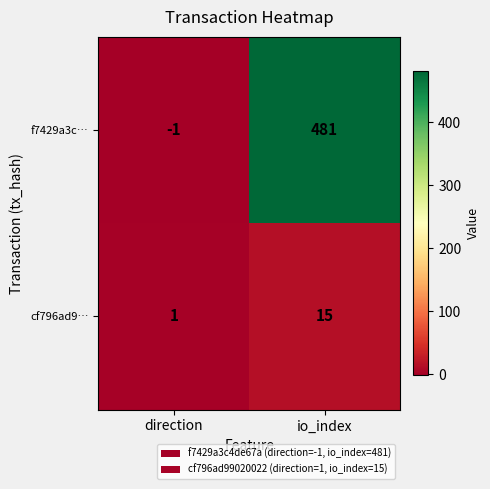

What is the difference between the highest and lowest values at direction?

2